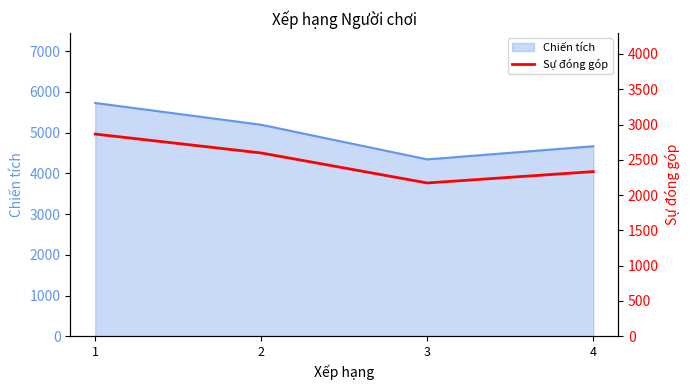

Does the chart display data point markers on the line(s)?

No